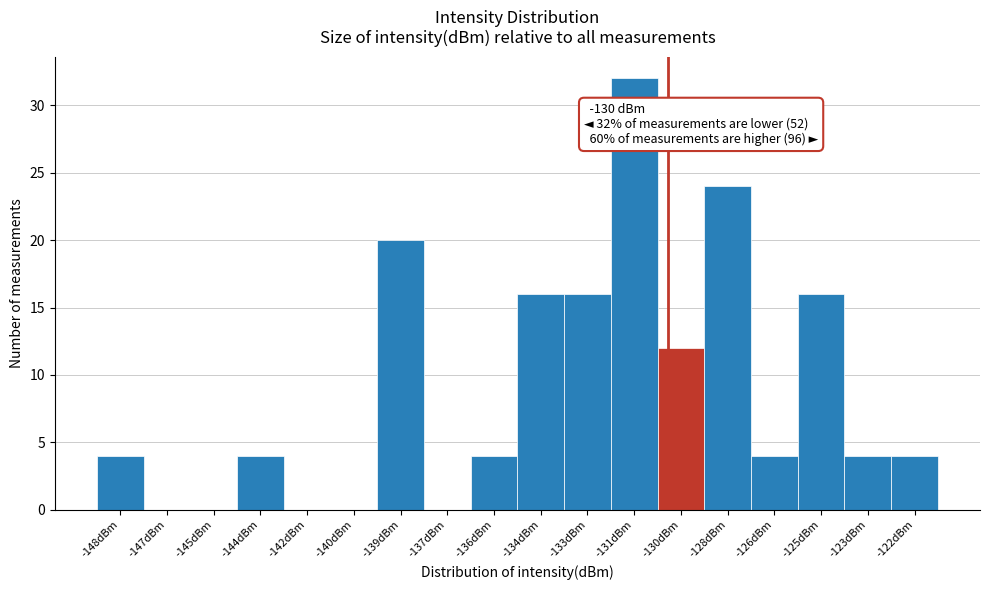

Reading left to right, transcribe all the data shown in this chart.

-148dBm=4	-147dBm=0	-145dBm=0	-144dBm=4	-142dBm=0	-140dBm=0	-139dBm=20	-137dBm=0	-136dBm=4	-134dBm=16	-133dBm=16	-131dBm=32	-130dBm=12	-128dBm=24	-126dBm=4	-125dBm=16	-123dBm=4	-122dBm=4